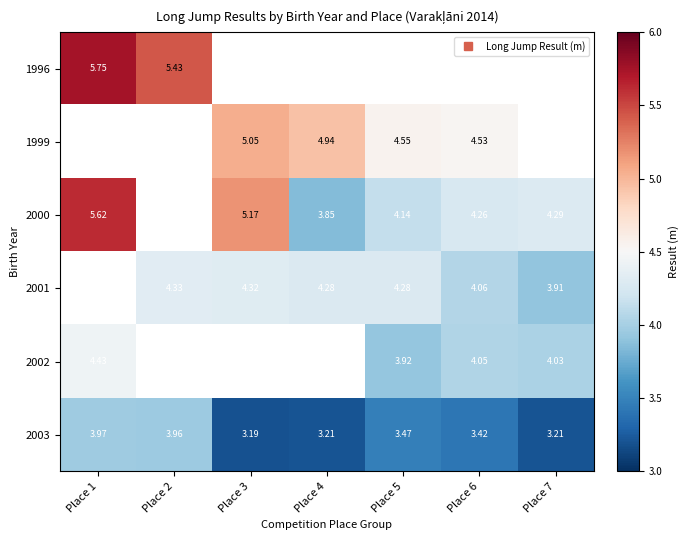

At how many categories does at least one series exceed 5?

3